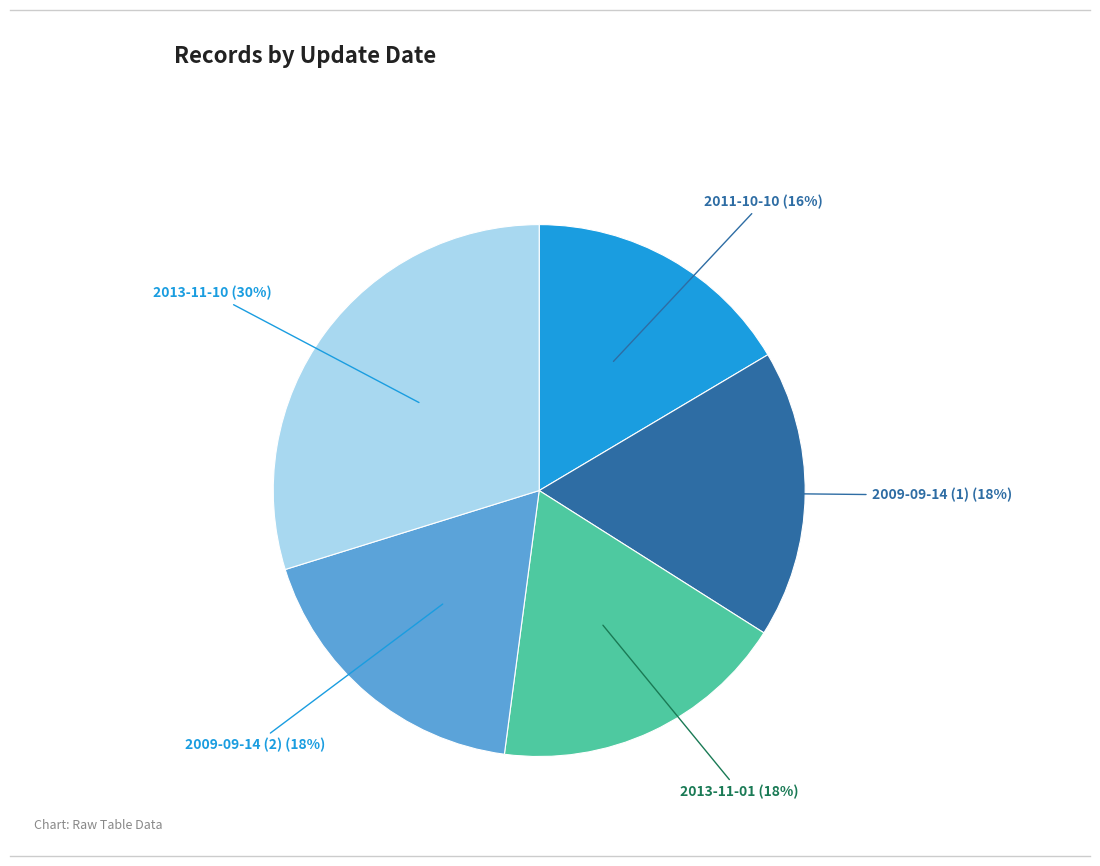

The 2009-09-14 (2) slice represents 18% of the pie. True or false?

True